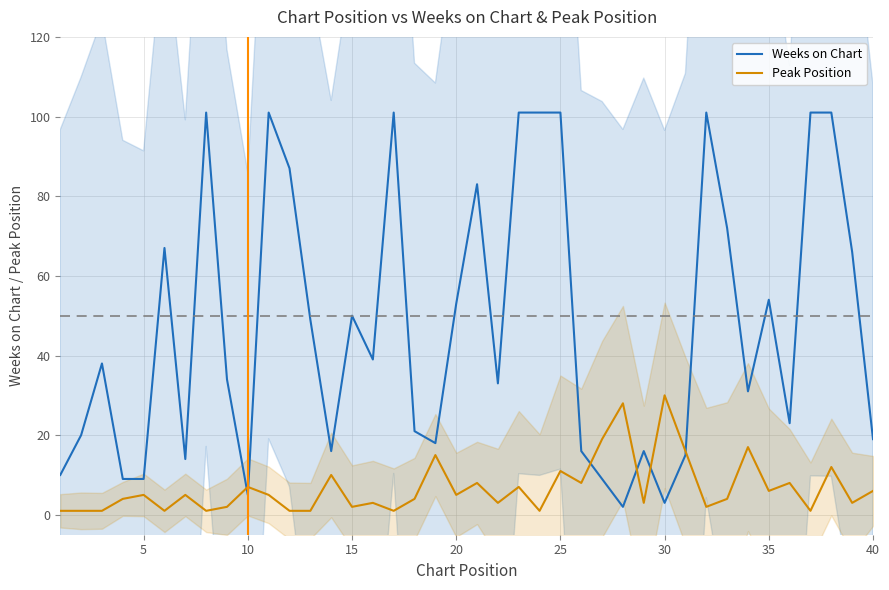

Does the chart have visible grid lines?

Yes